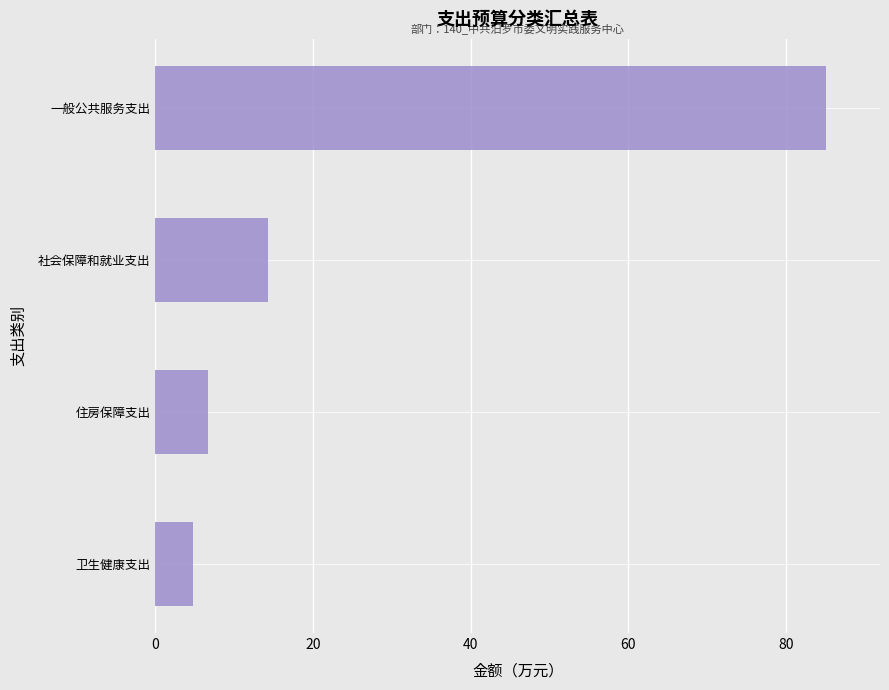

What is the difference between the maximum and minimum values?

80.4